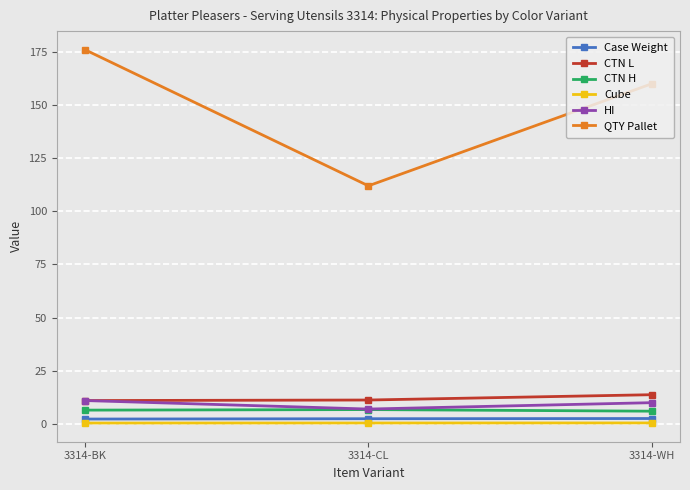

At which category is the sum across all series the highest?

3314-BK